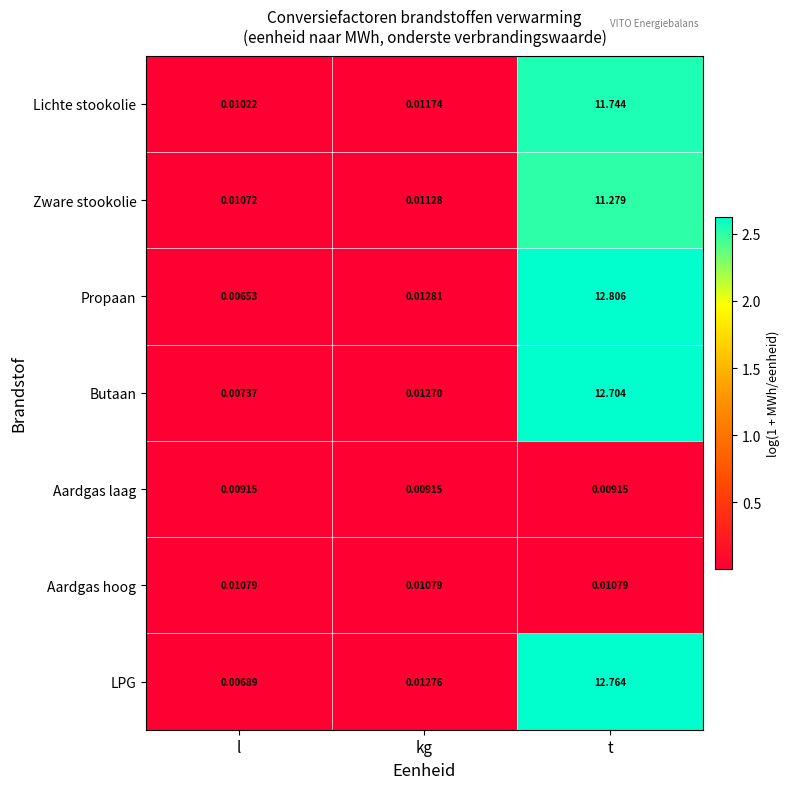

At which category is the sum across all series the highest?

t